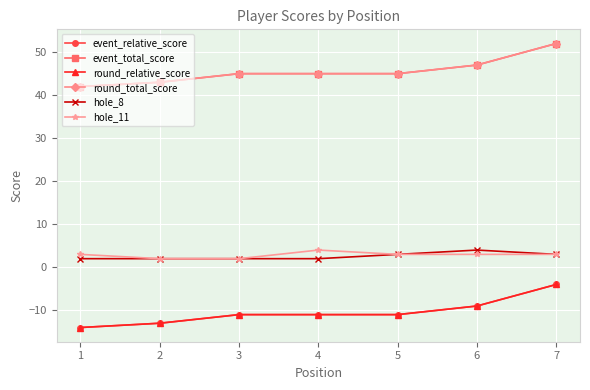

At which label does event_relative_score reach its minimum?

1